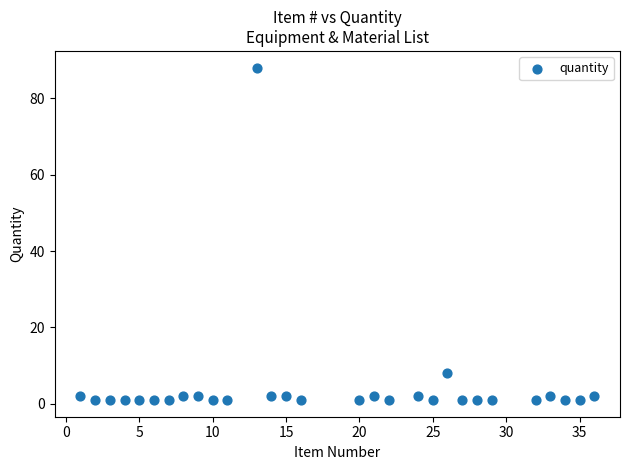

What is the range of Y values (max minus min)?

87